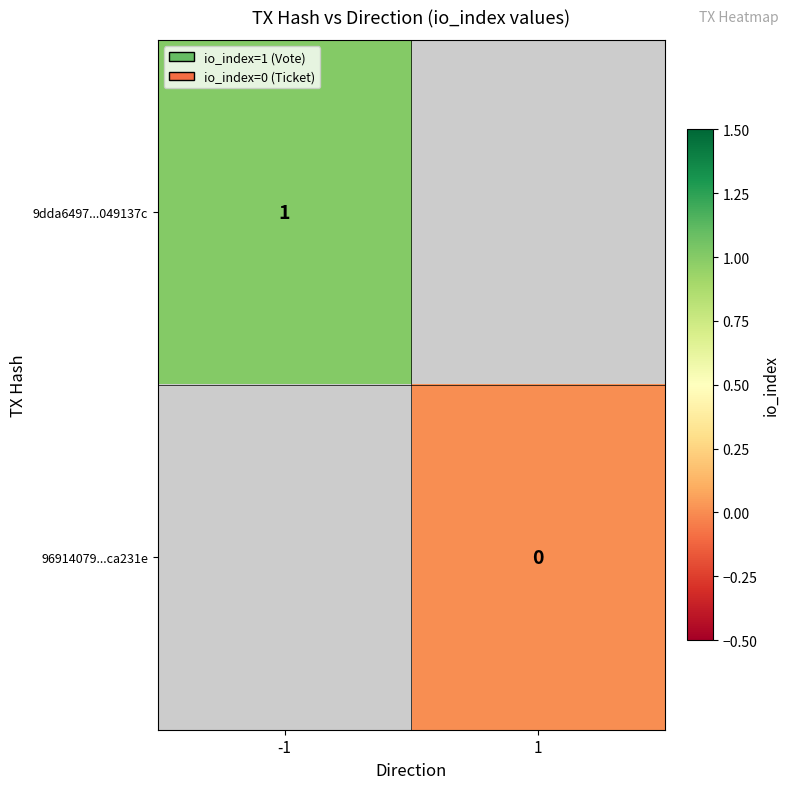

At which label is 9dda6497...049137c closest to 1?

-1